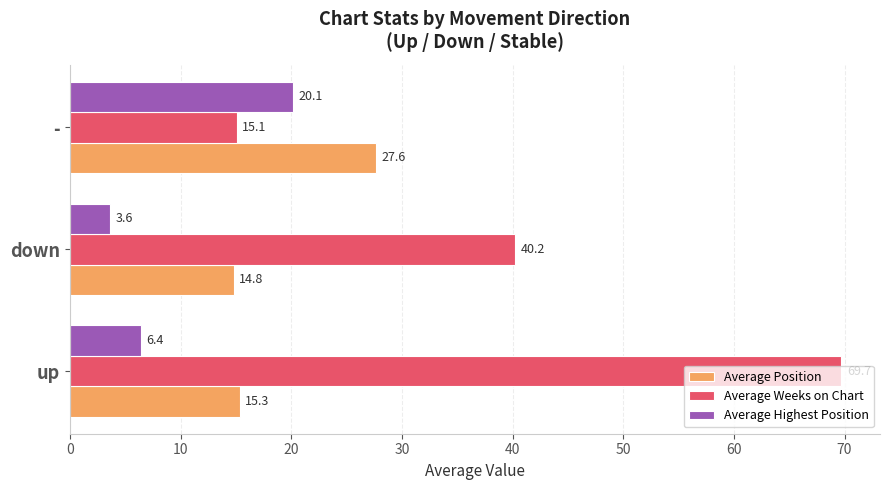

Where is Average Weeks on Chart nearest to the value 42?

down